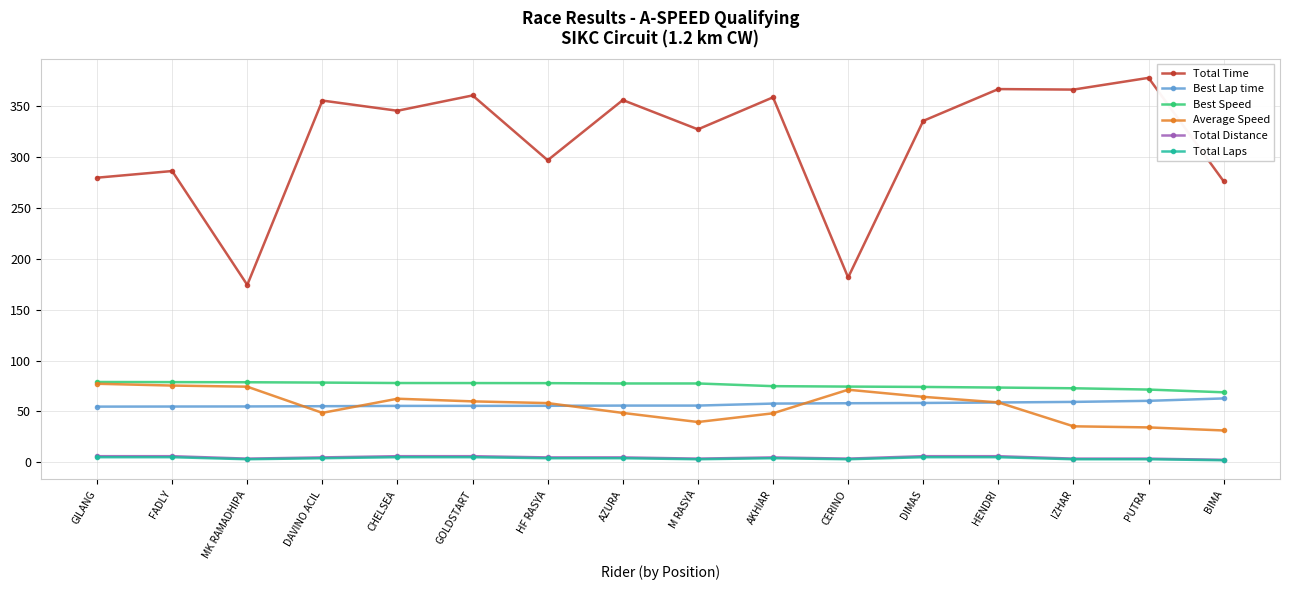

What is the minimum value for Total Laps?

2.0